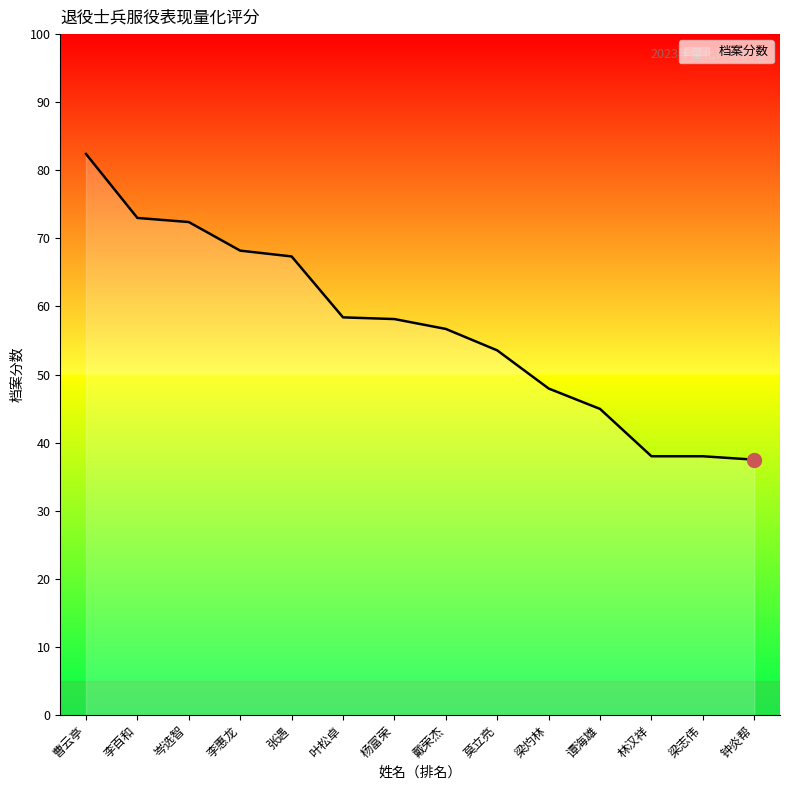

Which label corresponds to the largest value in the chart?

曹云亭